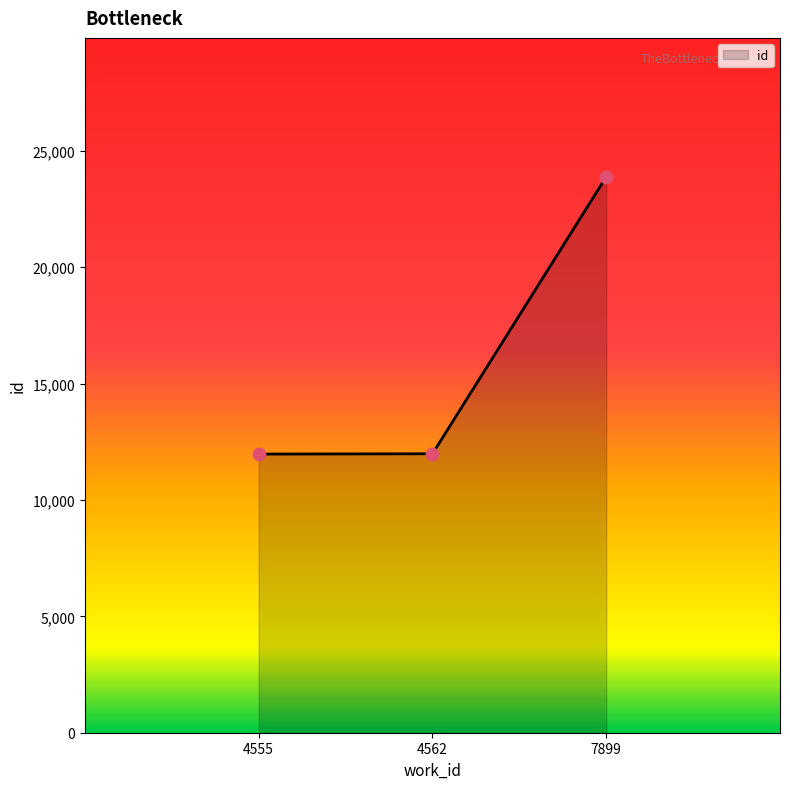

What is the ratio of the value at 7899 to the value at 4555?

2.0